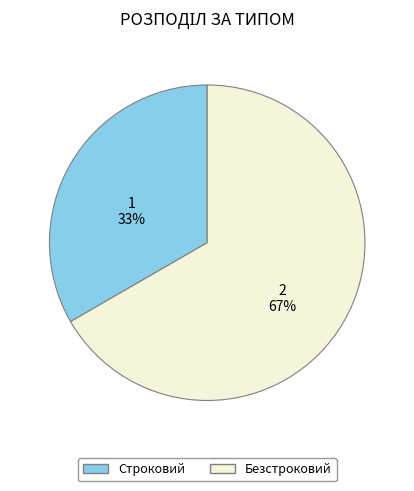

The Безстроковий slice represents 59% of the pie. True or false?

False